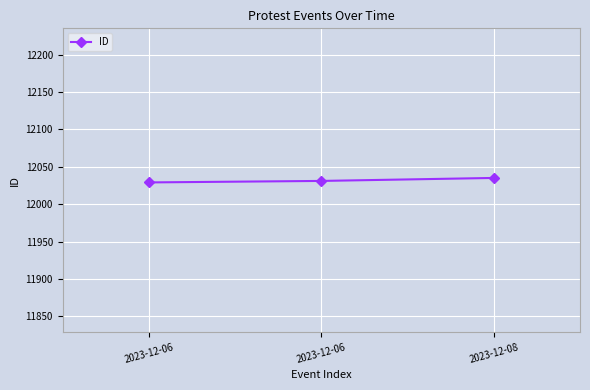

Rank the categories by value from highest to lowest.

2023-12-08, 2023-12-06, 2023-12-06